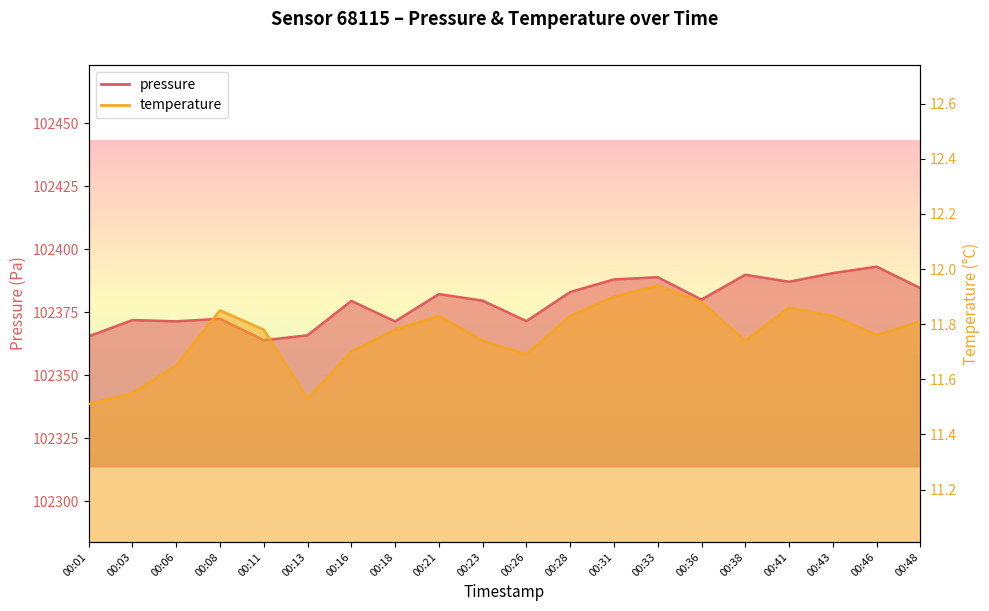

The value of pressure at 00:33 is 102388.9. True or false?

True